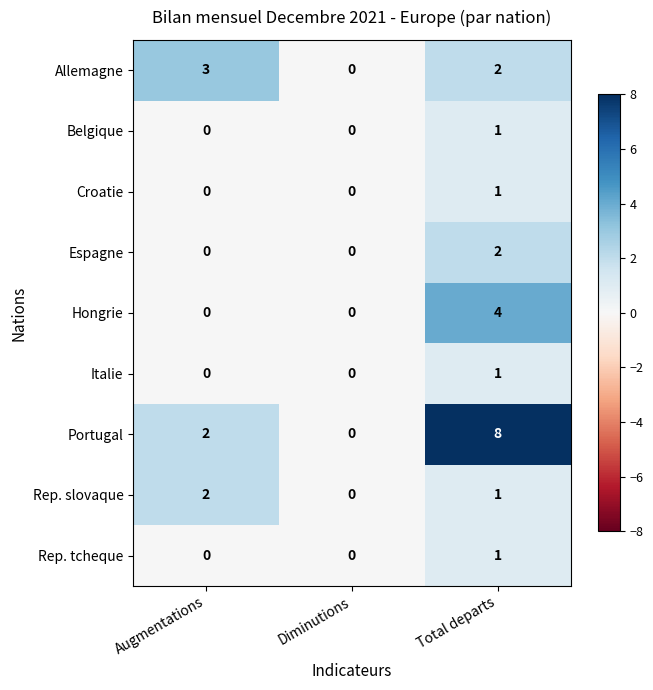

True or false: Rep. slovaque has a value of 2 at Augmentations.

True